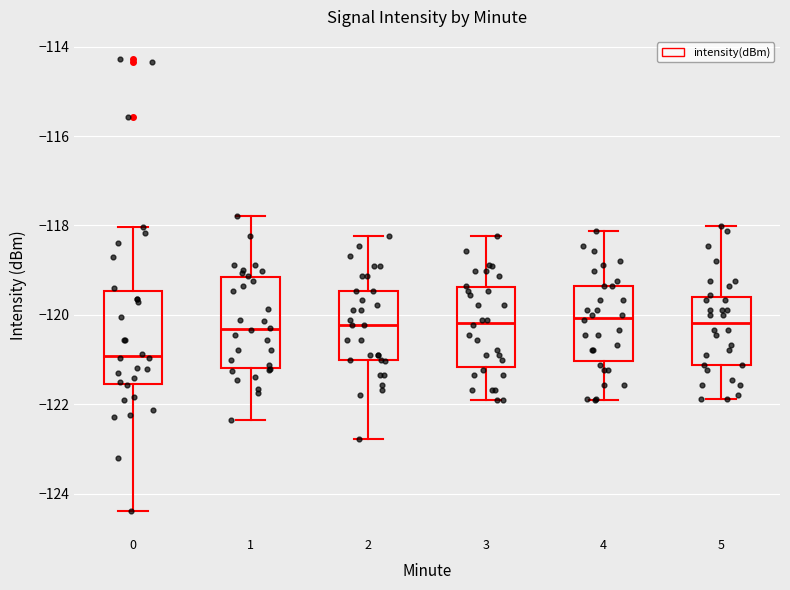

Which box's median line is the lowest?

0